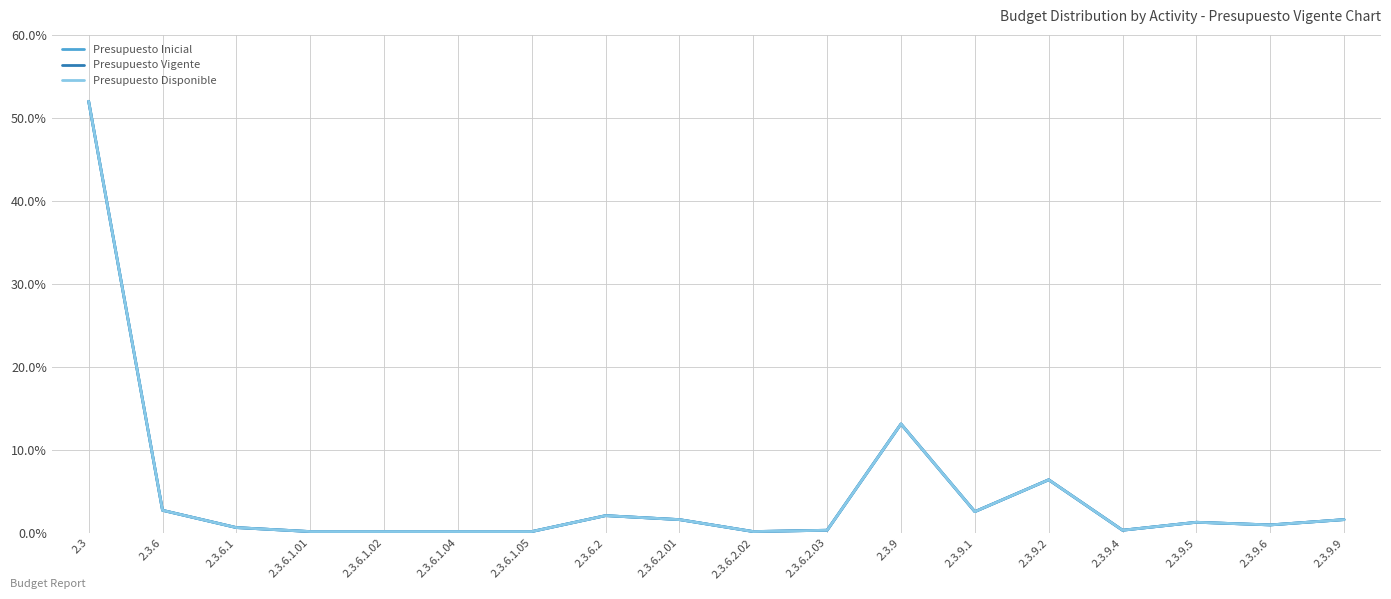

Does the chart display data point markers on the line(s)?

No